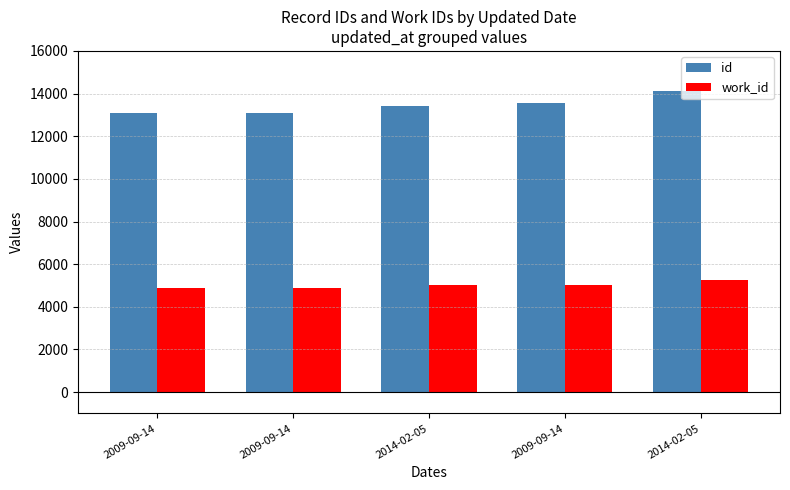

List the labels in order of id value, largest first.

2014-02-05, 2009-09-14, 2014-02-05, 2009-09-14, 2009-09-14